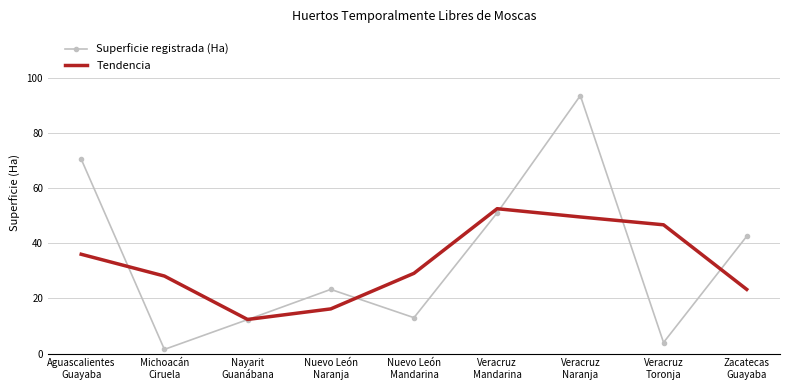

What position from the left is Veracruz
Naranja?

7